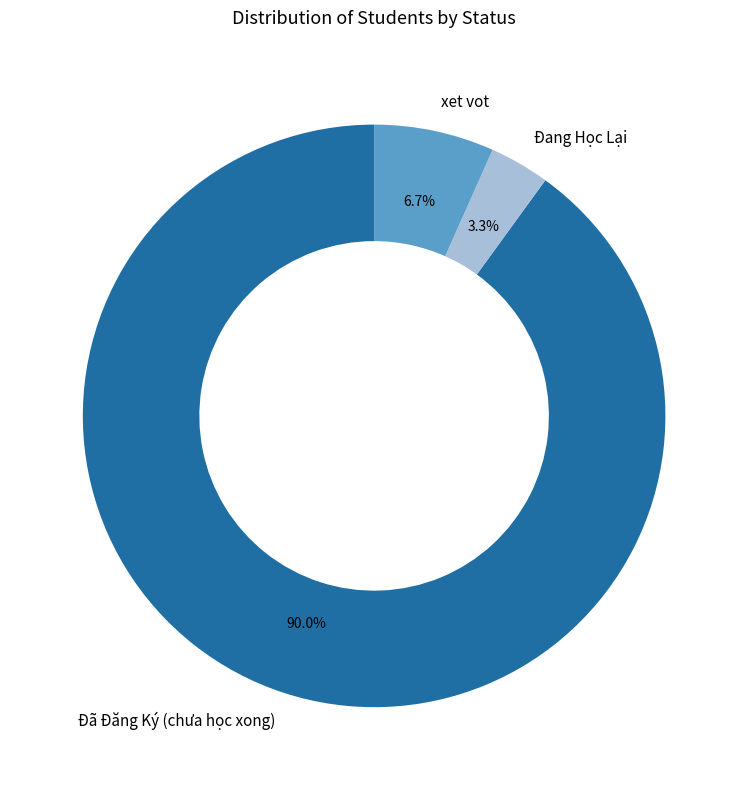

Which category has the smallest portion of the pie?

Đang Học Lại